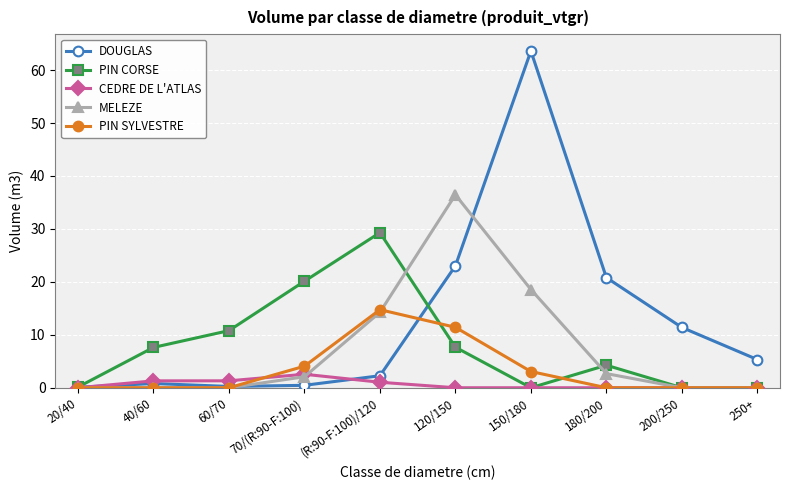

True or false: CEDRE DE L'ATLAS has a value of 0.0 at 180/200.

True